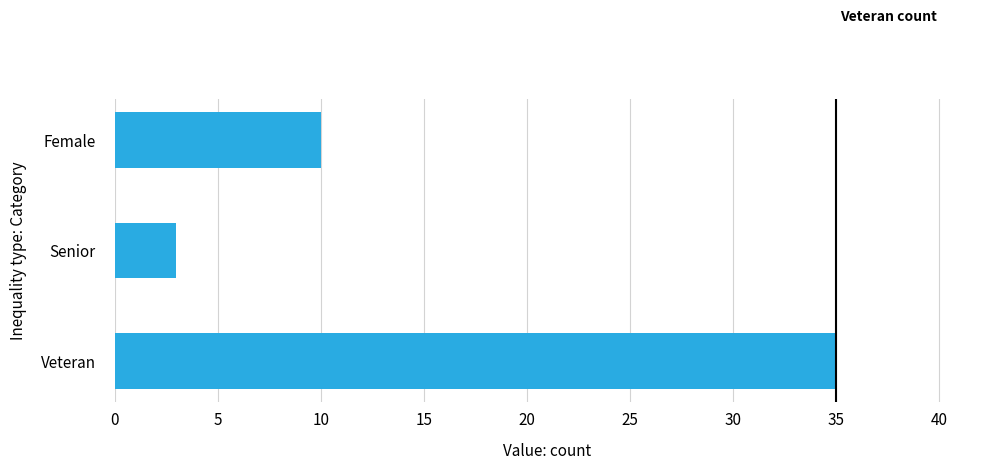

How many values are between 3 and 35?

3